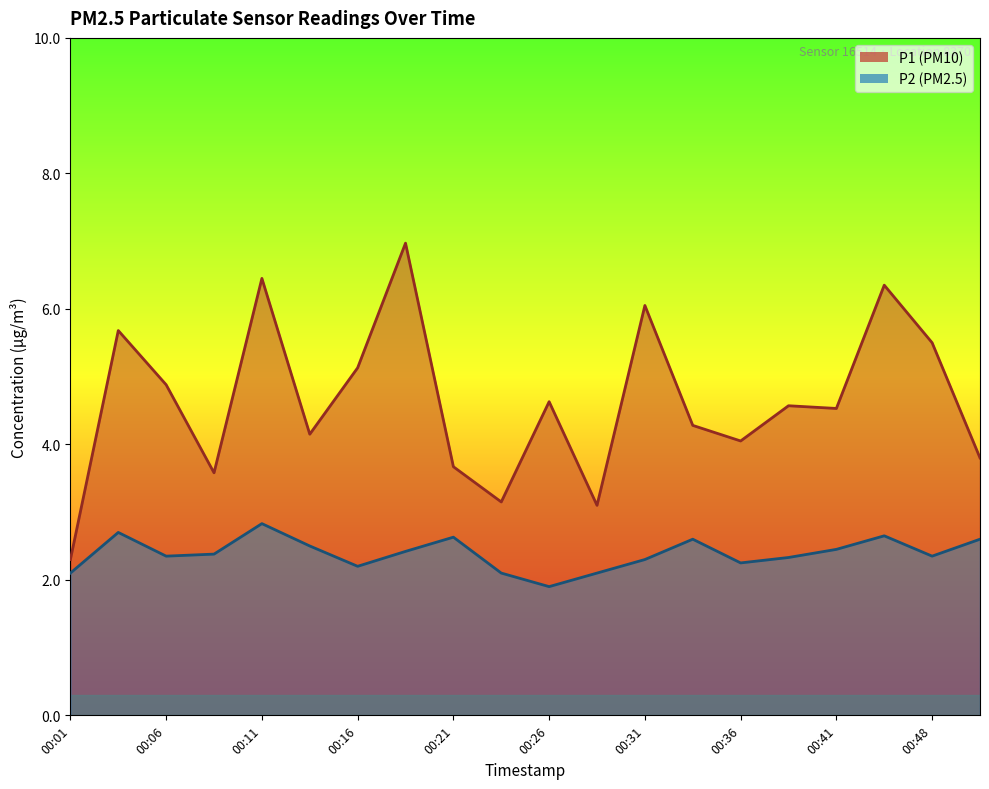

Does the chart display data point markers on the line(s)?

No